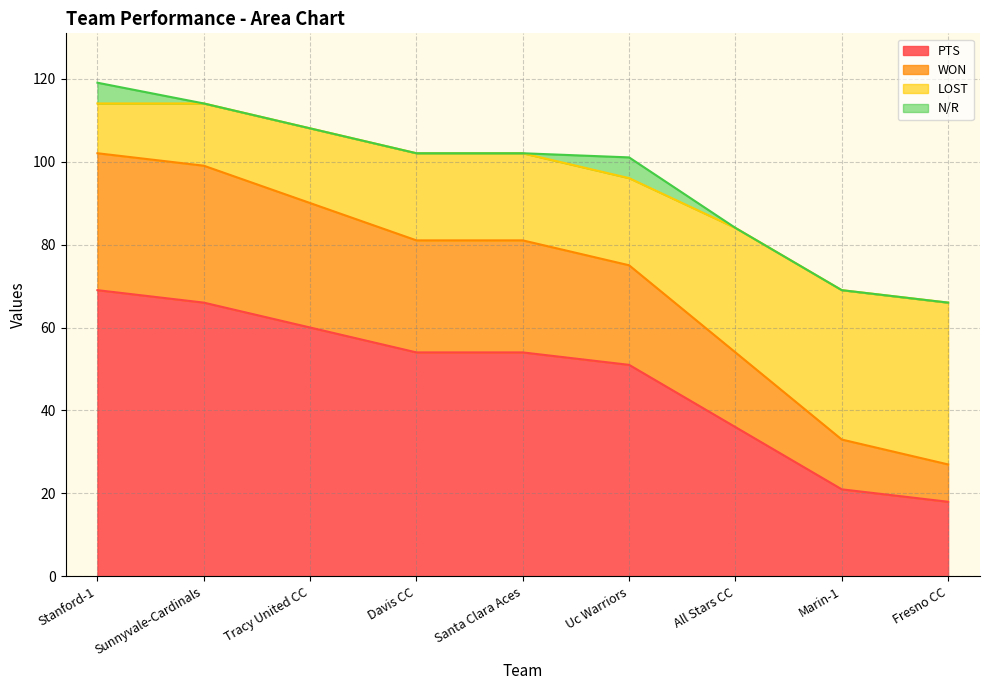

What is the total value across all series at Uc Warriors?

101